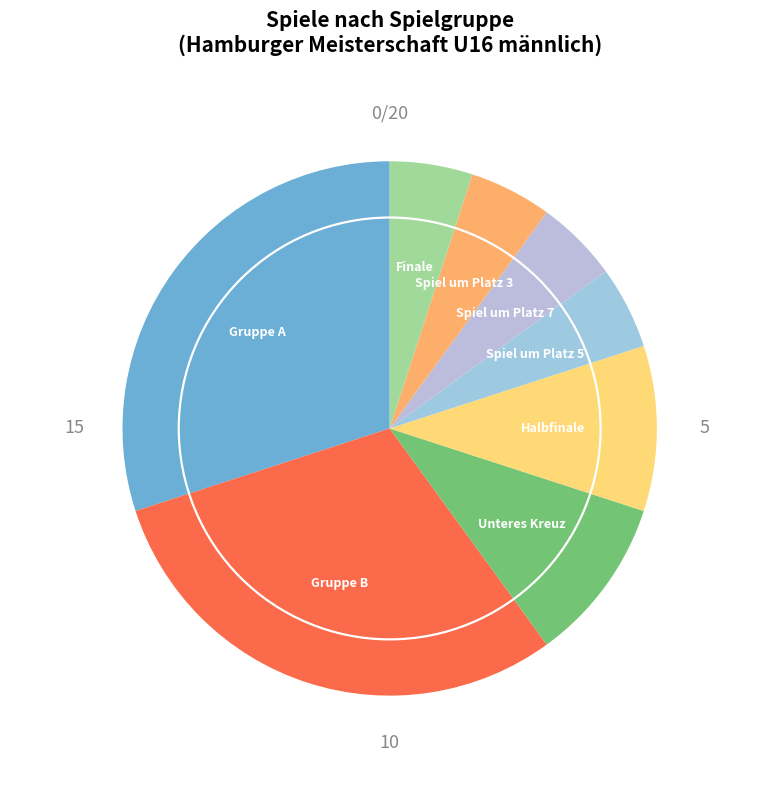

Rank the categories by value from lowest to highest.

Spiel um Platz 5, Spiel um Platz 7, Spiel um Platz 3, Finale, Unteres Kreuz, Halbfinale, Gruppe A, Gruppe B